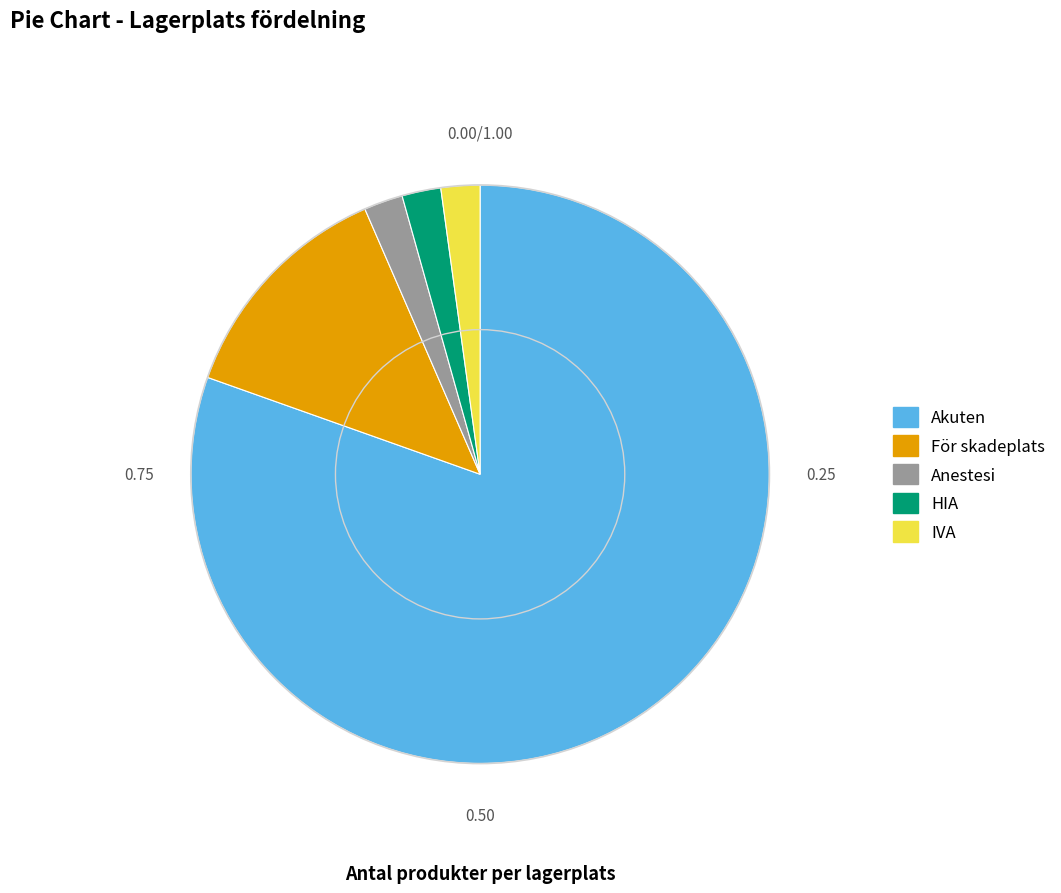

Which slice is the largest?

Akuten